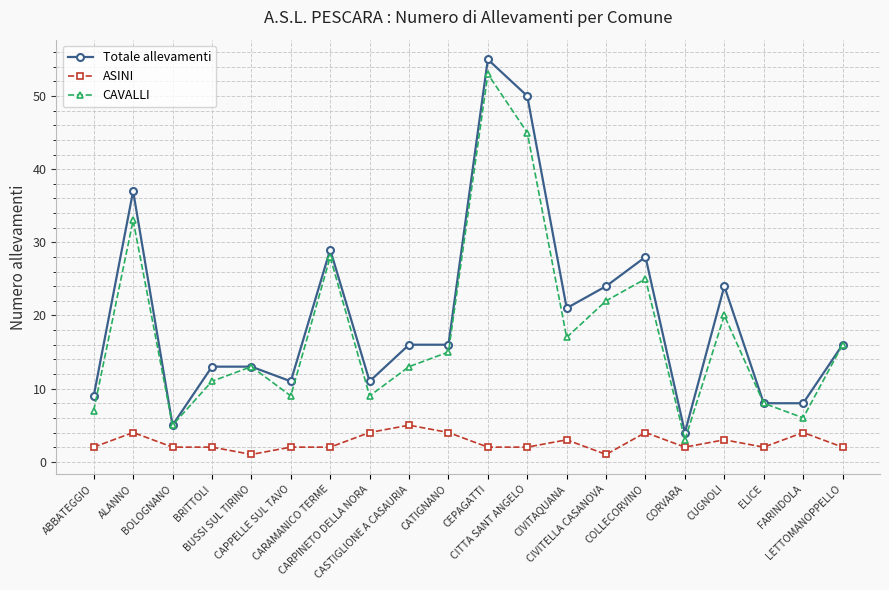

The CAVALLI series shows 3 at ABBATEGGIO. True or false?

False